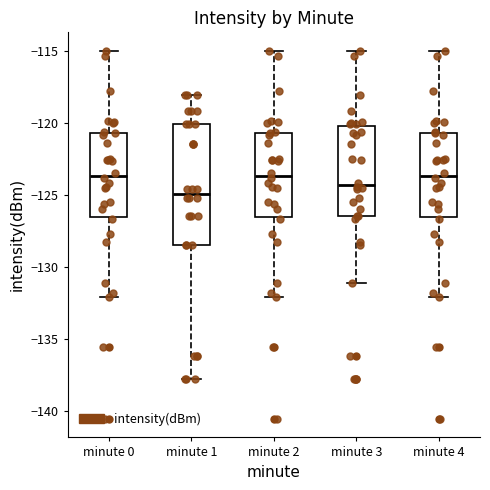

Reading left to right, read every box against the y-axis: the position of its median line, the range the box covers, and the ends of its whiskers. The values are not printed on the chart, so give them approximately, as read against the axis.

minute 0: median -123.5, box -126.5 to -120.5, whiskers -132.0 to -115.0
minute 1: median -125.0, box -128.5 to -120.0, whiskers -138.0 to -118.0
minute 2: median -123.5, box -126.5 to -120.5, whiskers -132.0 to -115.0
minute 3: median -124.5, box -126.5 to -120.0, whiskers -131.0 to -115.0
minute 4: median -123.5, box -126.5 to -120.5, whiskers -132.0 to -115.0